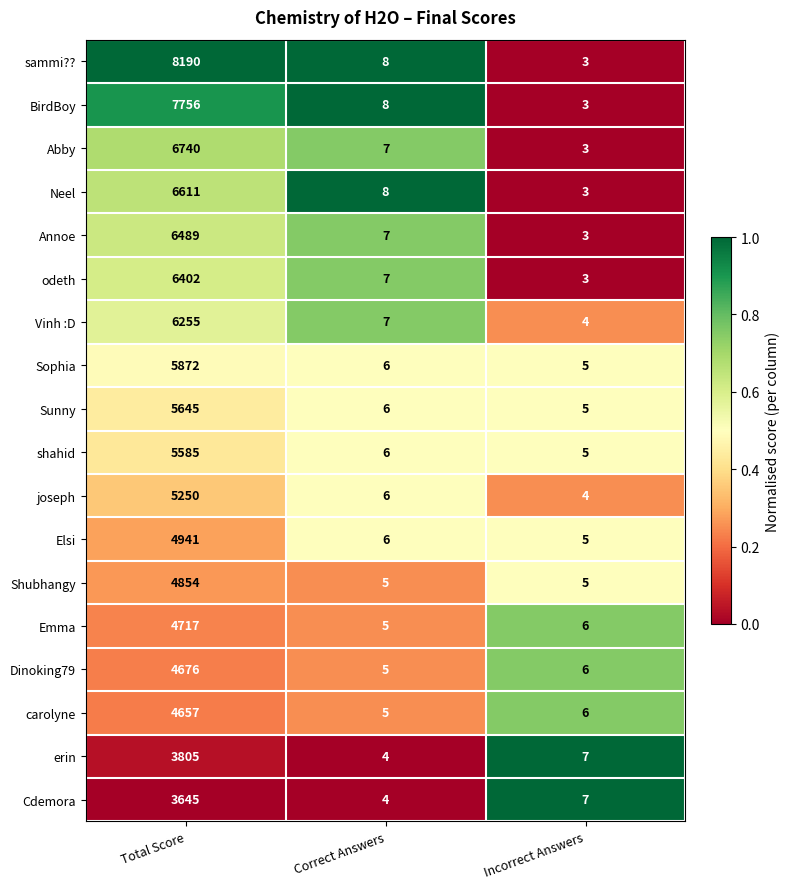

What is the difference between the maximum and minimum values in the Neel series?

6608